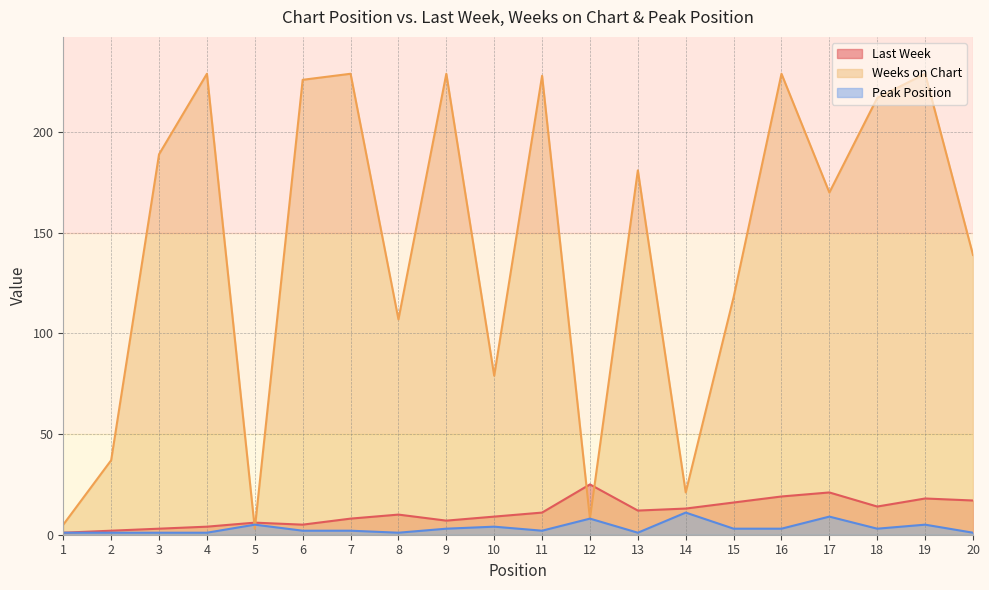

What is the difference between the Weeks on Chart values at 16 and 3?

40